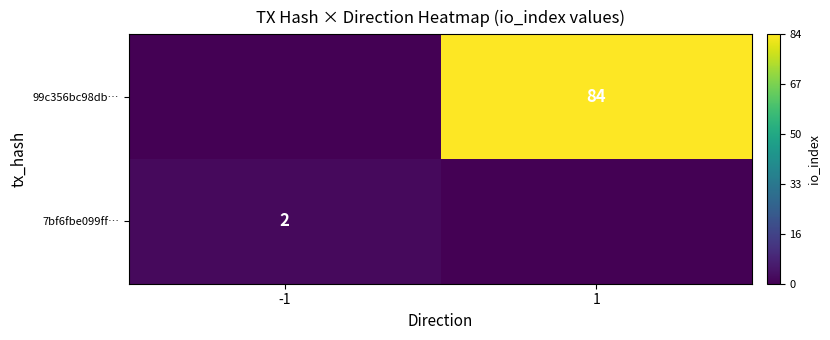

The value of 99c356bc98db… at 1 is 84. True or false?

True